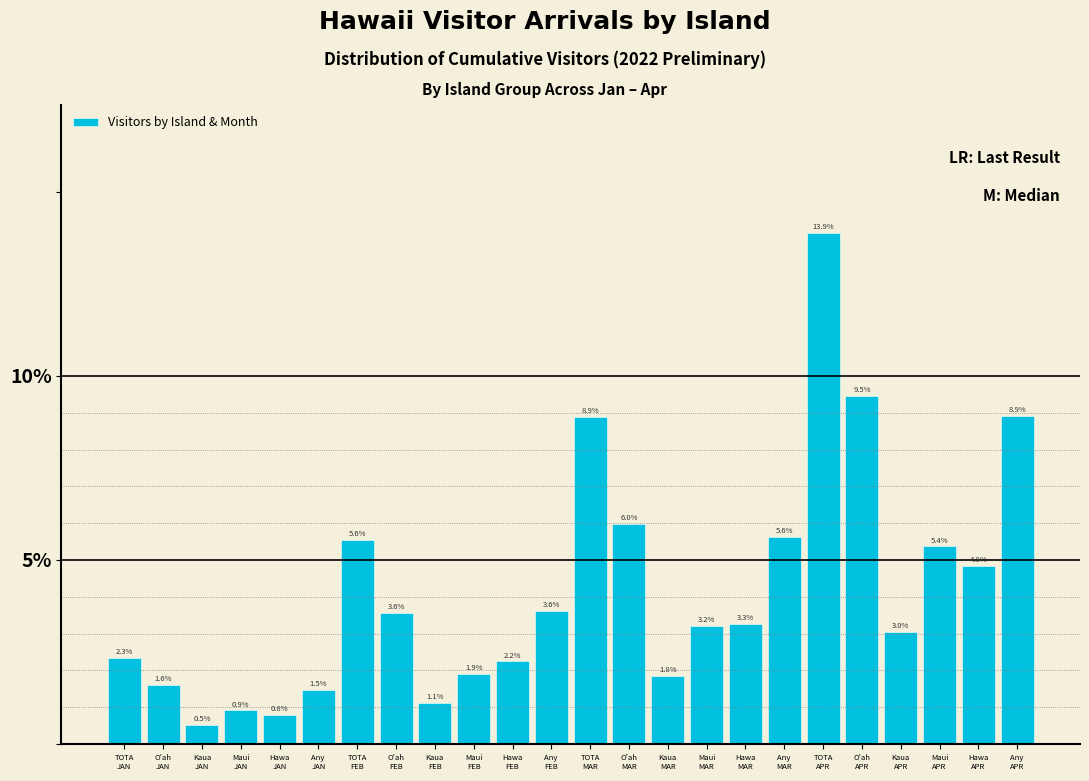

Reading left to right, list all the values displayed in this chart.

2.3	1.6	0.5	0.9	0.8	1.5	5.6	3.6	1.1	1.9	2.2	3.6	8.9	6.0	1.8	3.2	3.3	5.6	13.9	9.5	3.0	5.4	4.8	8.9